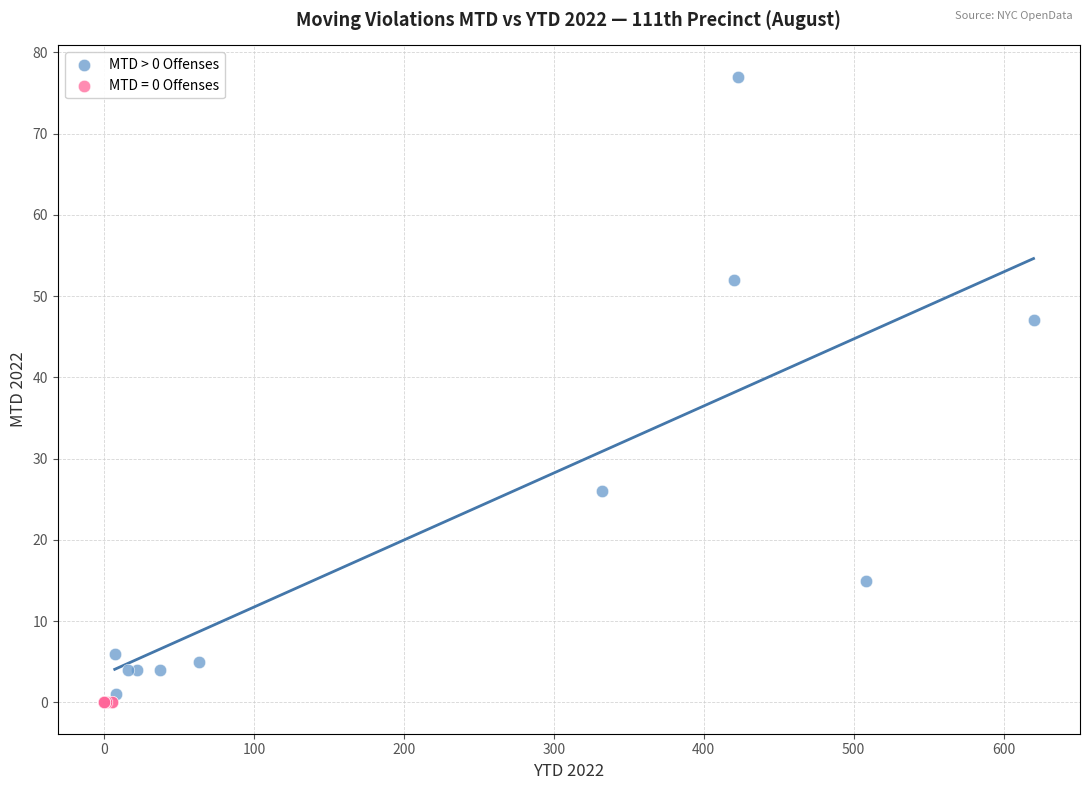

Which series contains the highest Y value?

MTD > 0 Offenses